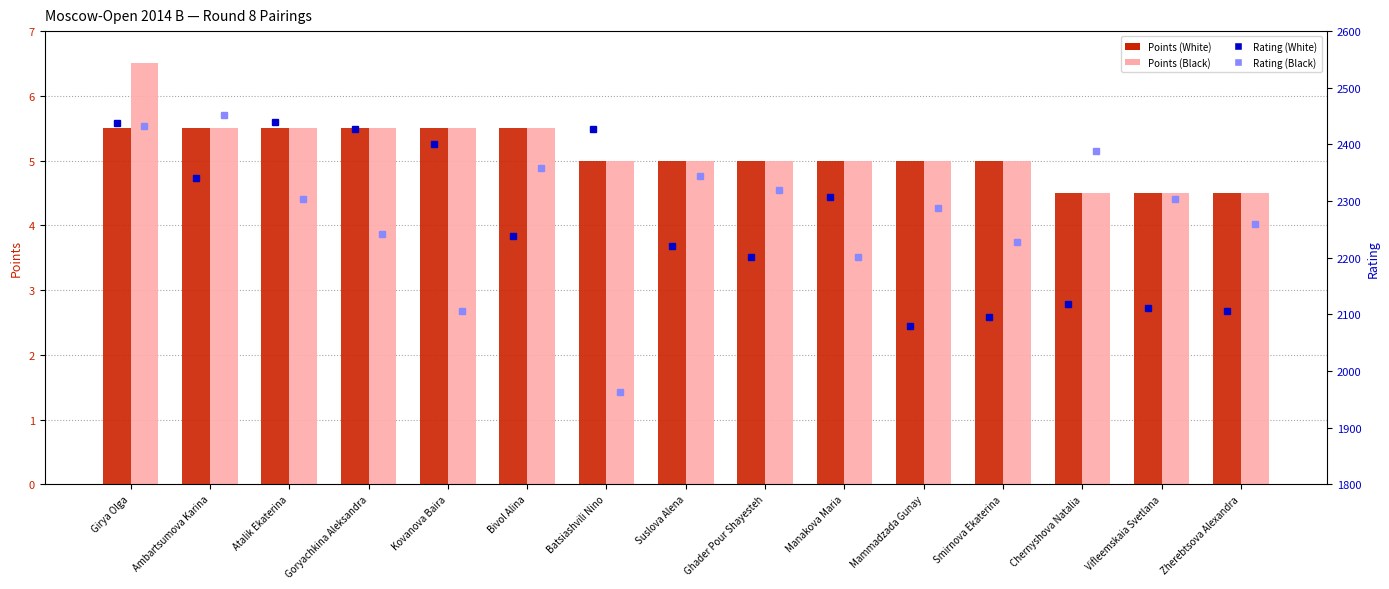

Where is Points (Black) nearest to the value 5?

Batsiashvili Nino